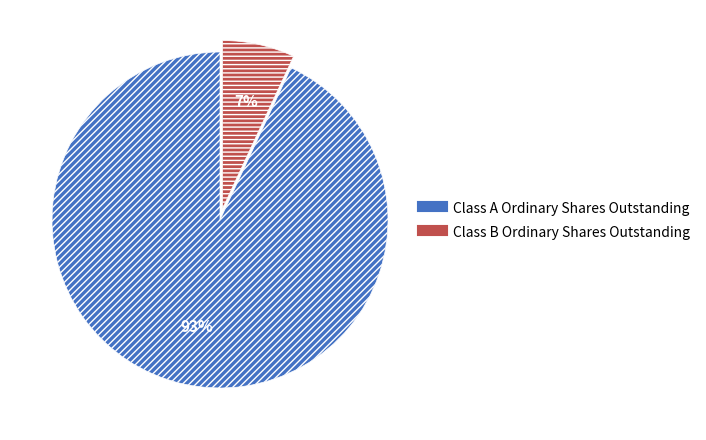

What is the smallest slice in the pie chart?

Class B Ordinary Shares Outstanding